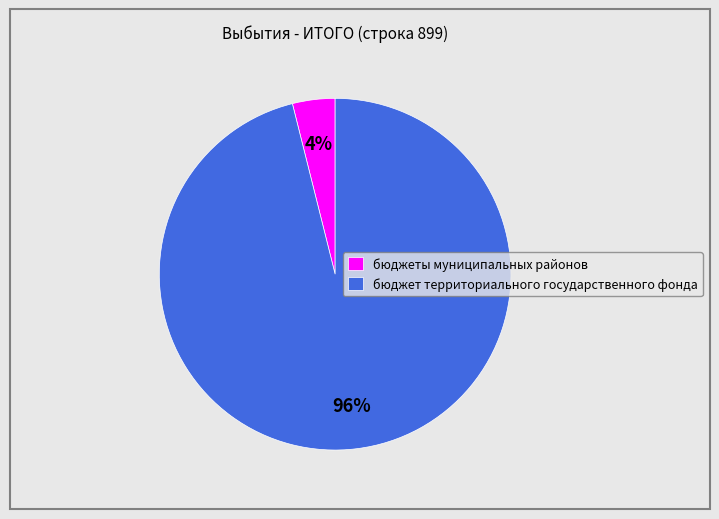

Which slice is the largest?

бюджет территориального государственного фонда